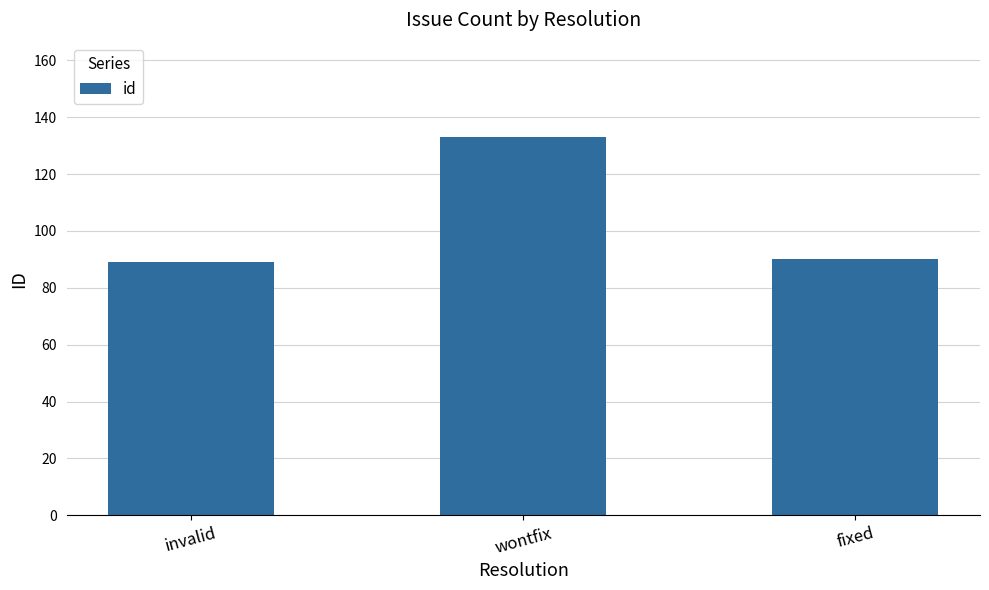

Reading left to right, transcribe all the data shown in this chart.

invalid=89	wontfix=133	fixed=90